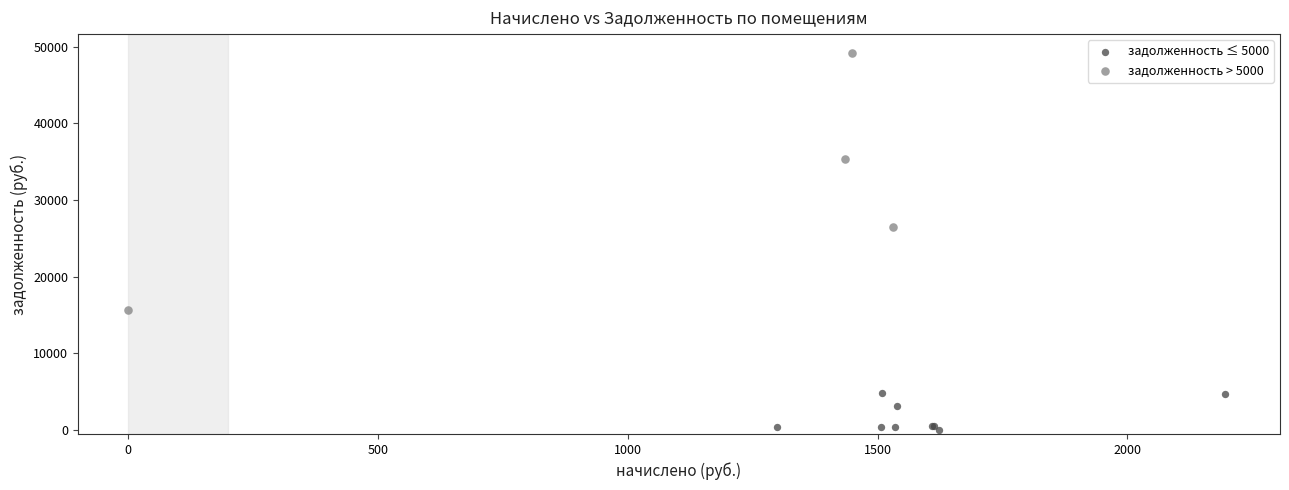

What are all the series names shown in the legend?

задолженность ≤ 5000, задолженность > 5000